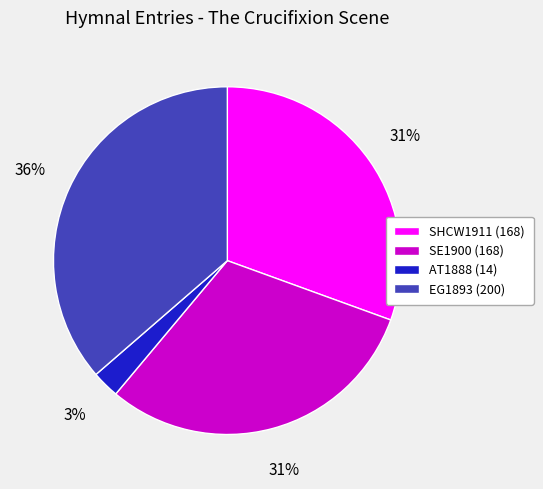

Does any single category account for the majority?

No